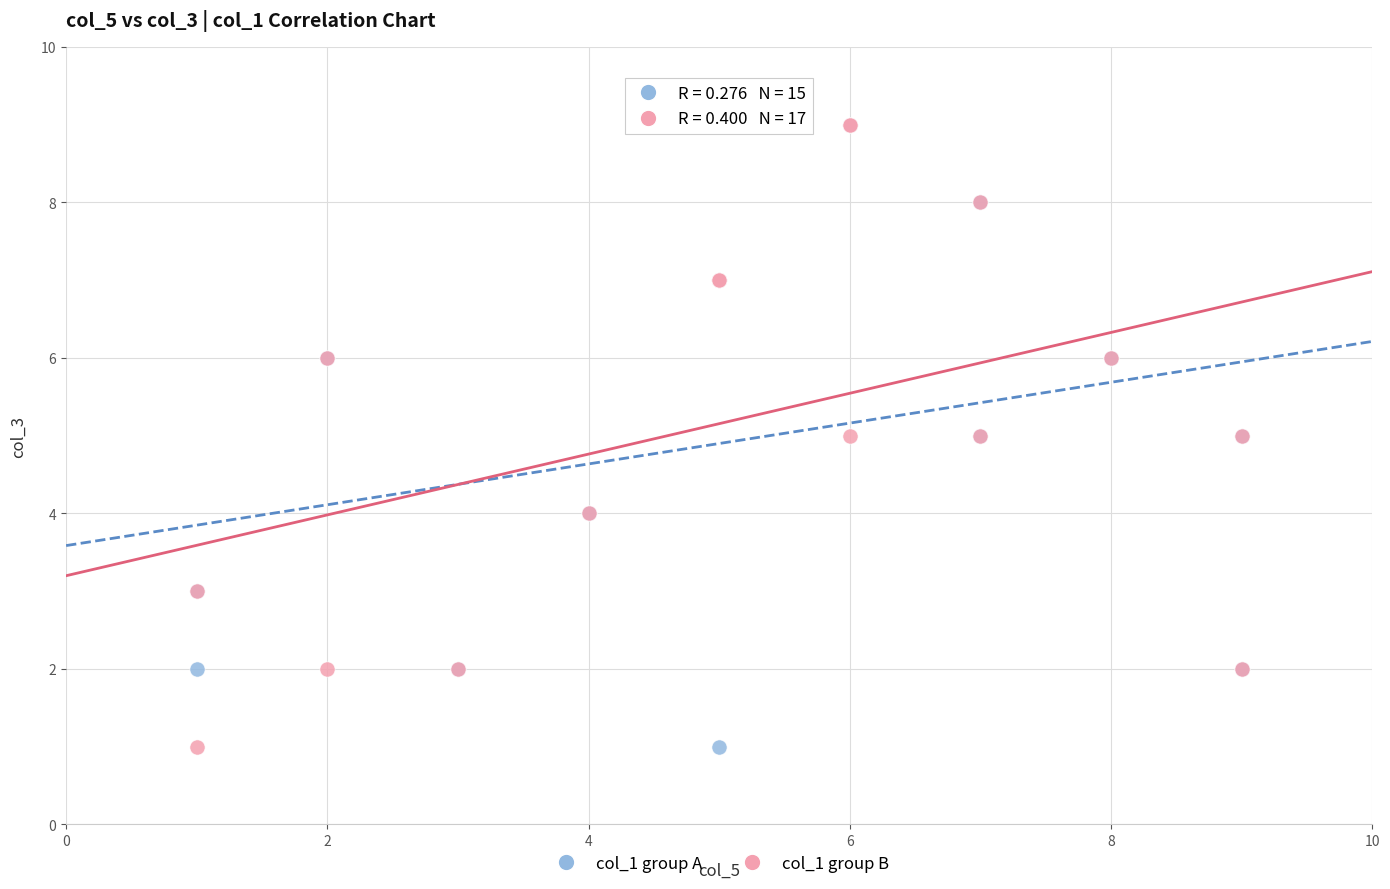

What are all the series names shown in the legend?

col_1 group A, col_1 group B